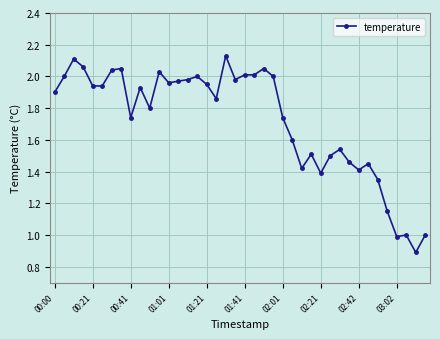

True or false: there are more than 1 points higher than both neighbors.

True